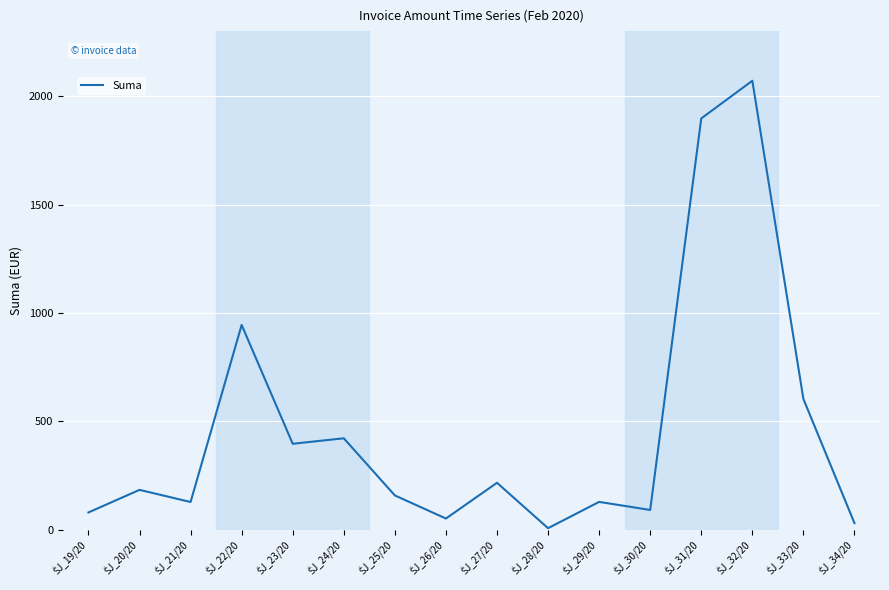

What is the difference between the maximum and minimum values?

2063.7